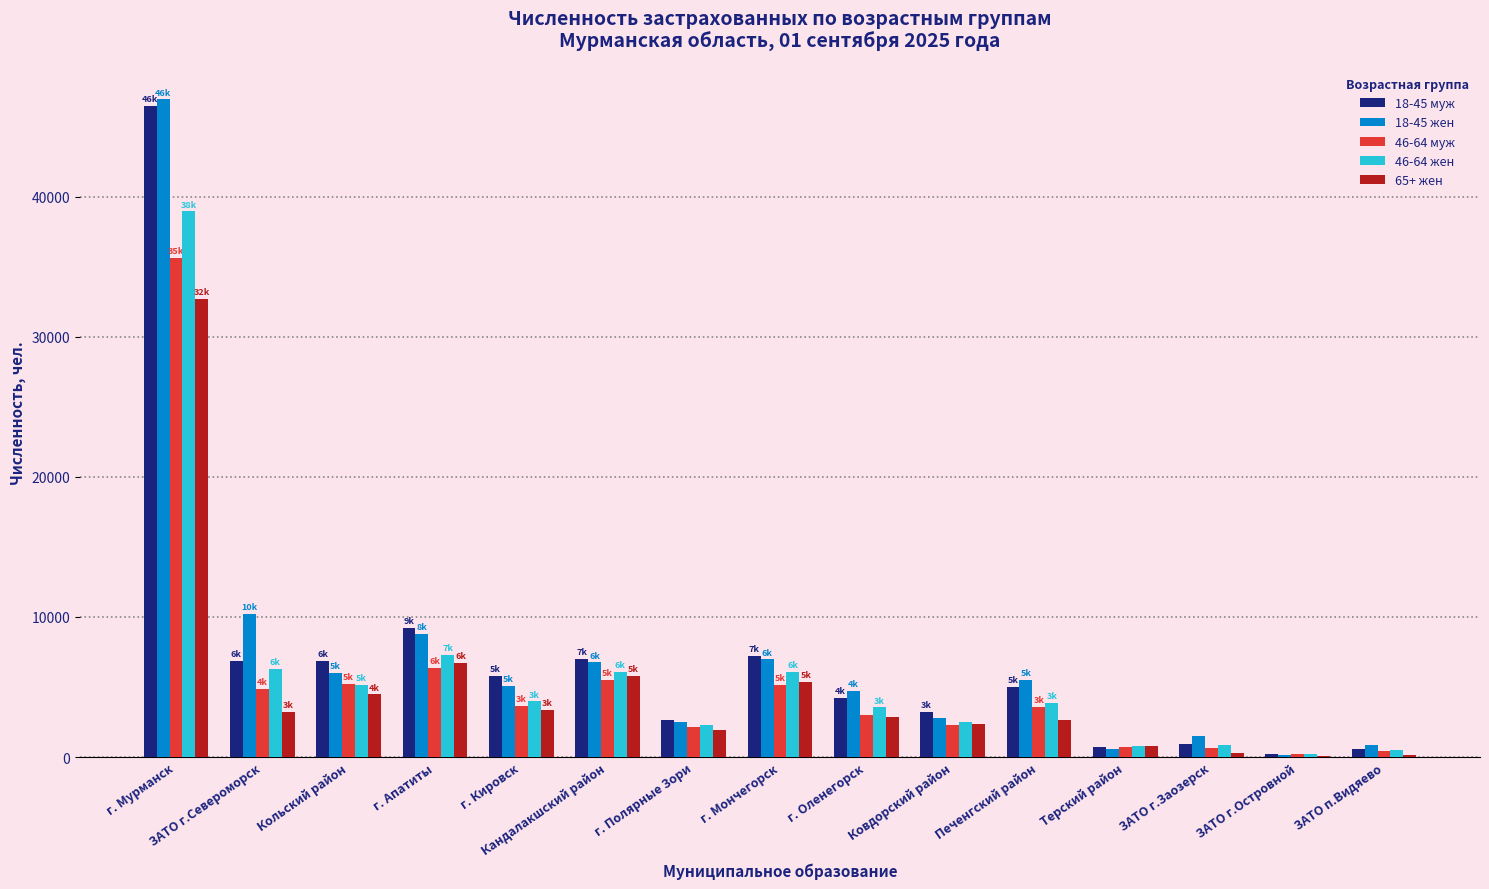

What are all the series names shown in the legend?

18-45 муж, 18-45 жен, 46-64 муж, 46-64 жен, 65+ жен